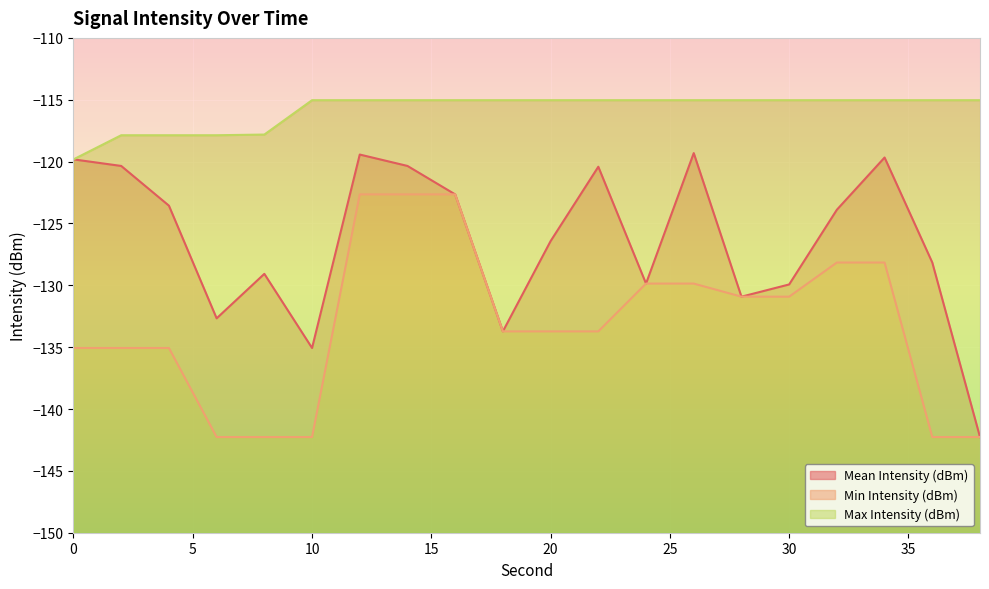

Where does the Min Intensity (dBm) series first go above -133?

12